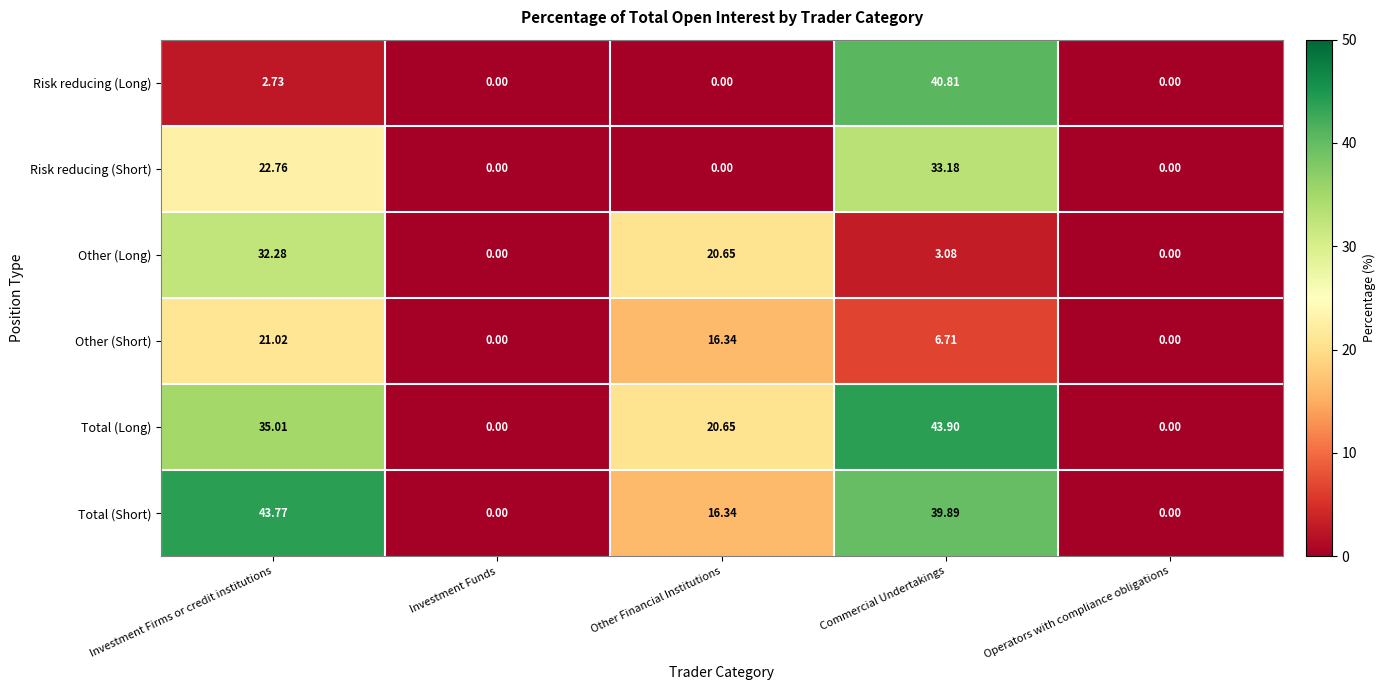

Which series has the largest total across all categories?

Total (Short)